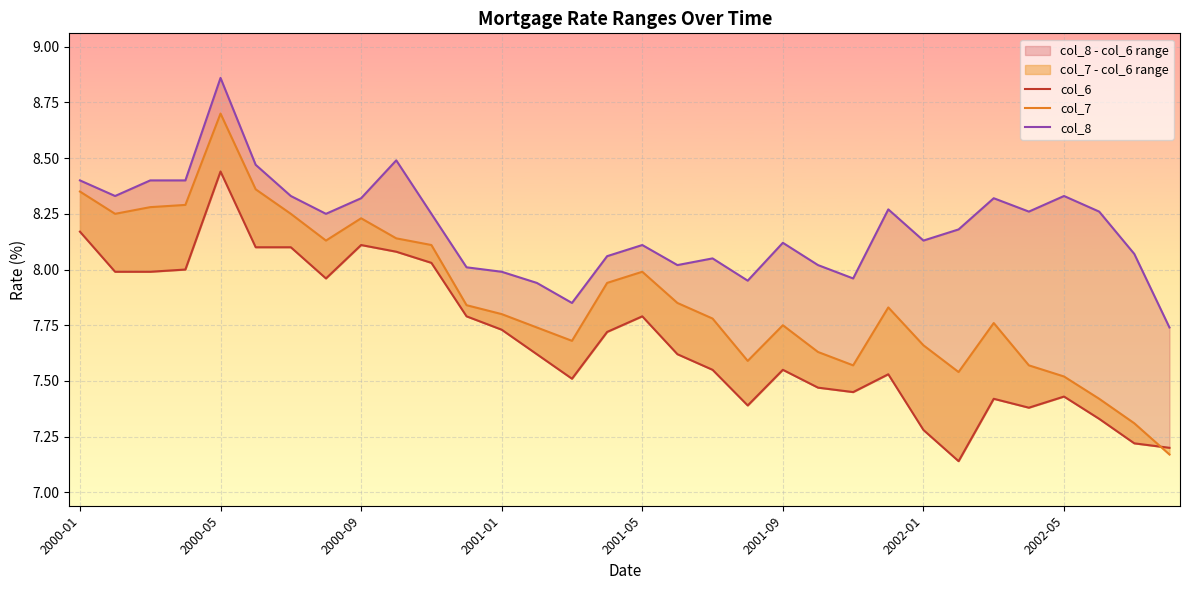

How many lines are shown in the chart?

3